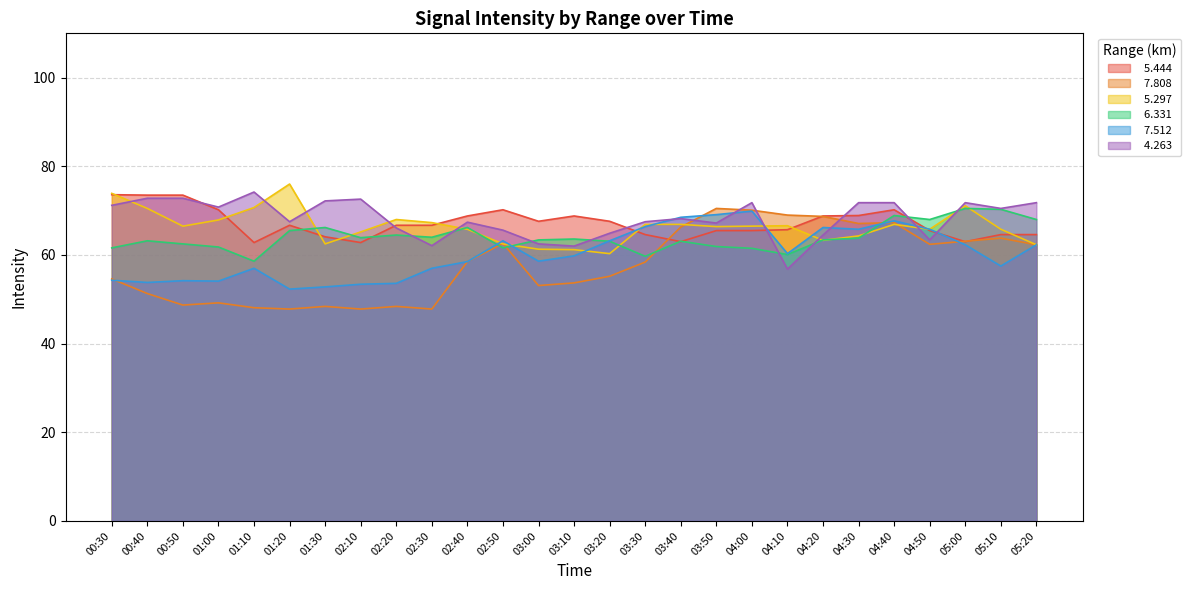

What is the average value of the   5.444 series?

67.2